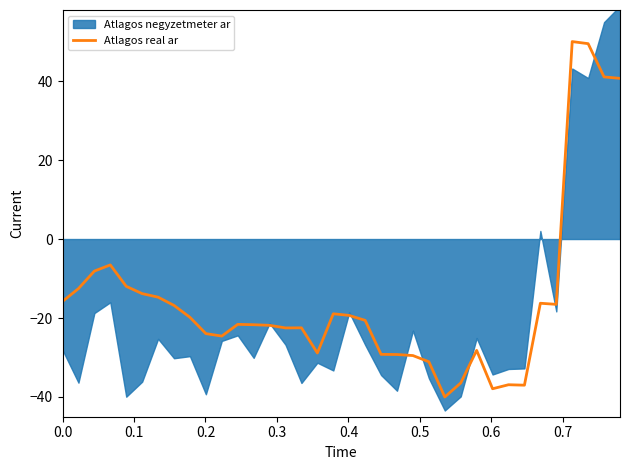

What is the lowest value of the Atlagos real ar series?

-40.0